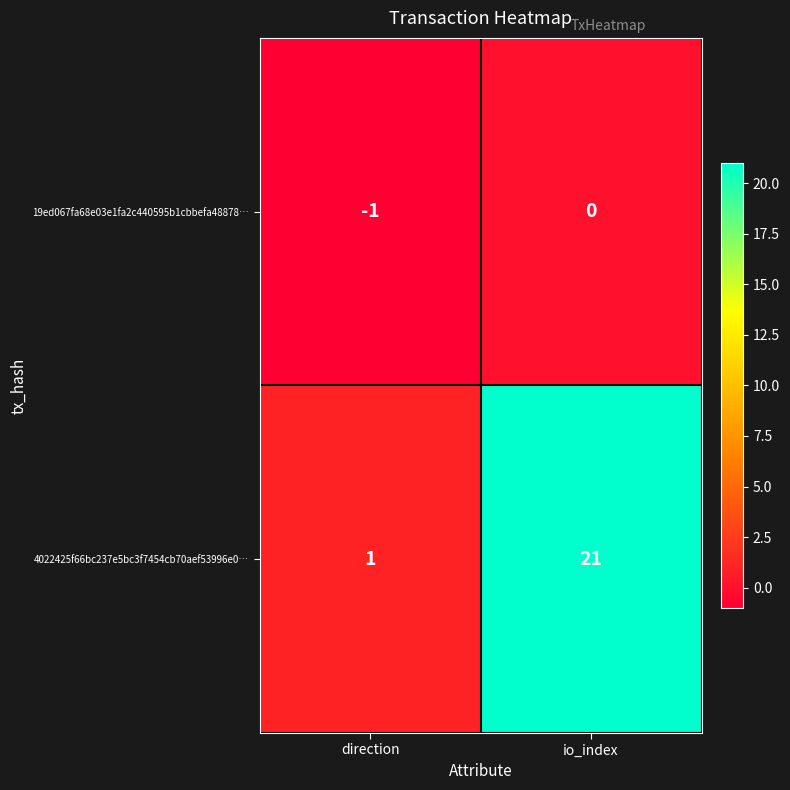

True or false: 19ed067fa68e03e1fa2c440595b1cbbefa48878… has a value of -1 at direction.

True